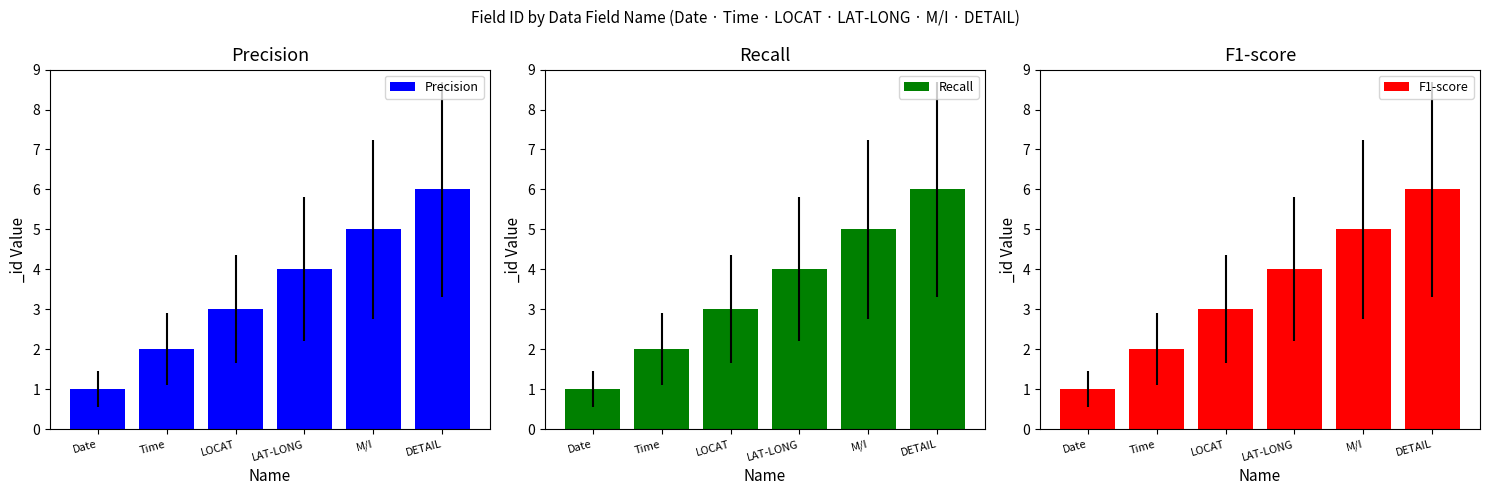

At which label does Recall first exceed 4?

M/I